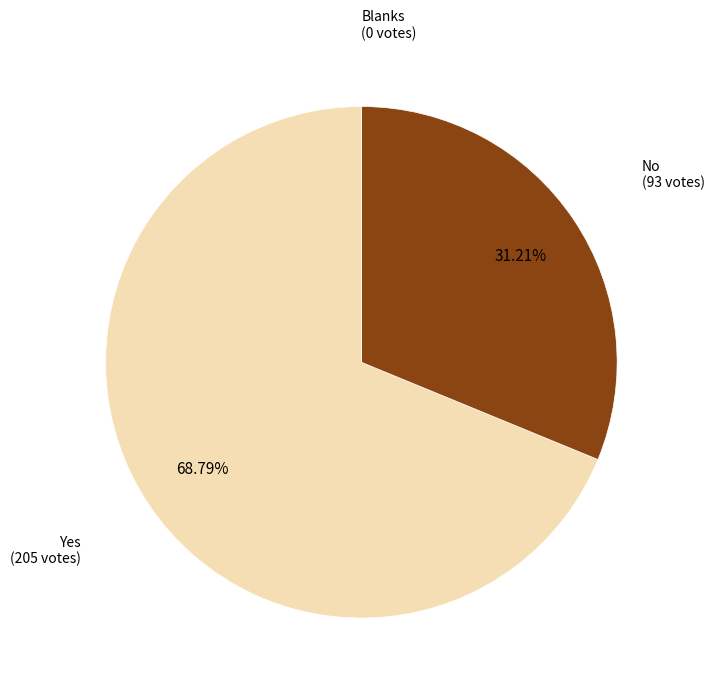

To the nearest percent, what is the difference between the largest and smallest slice percentages?

69%